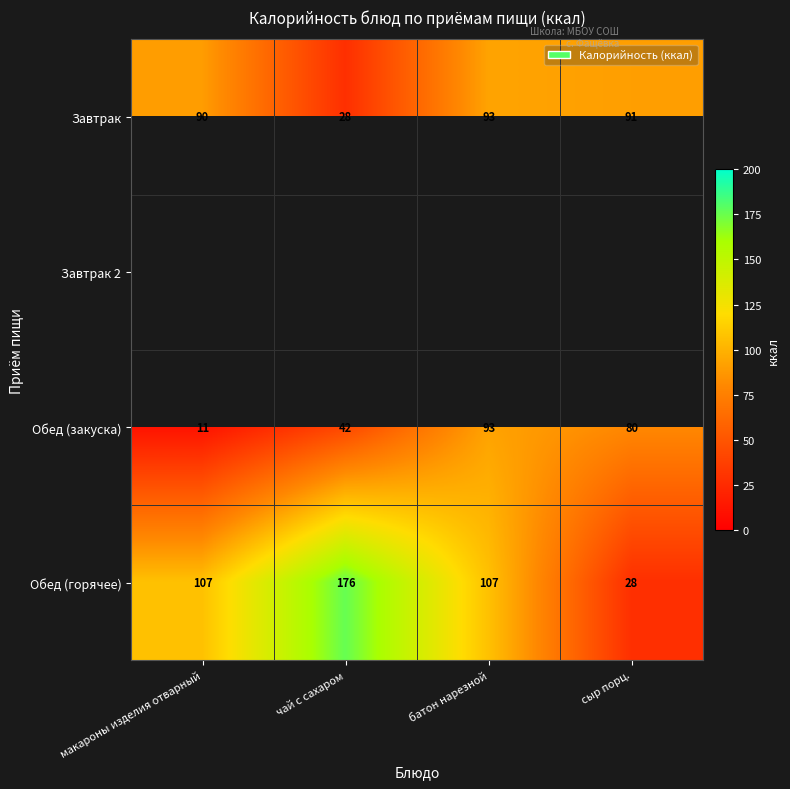

At how many categories does at least one series exceed 122?

1